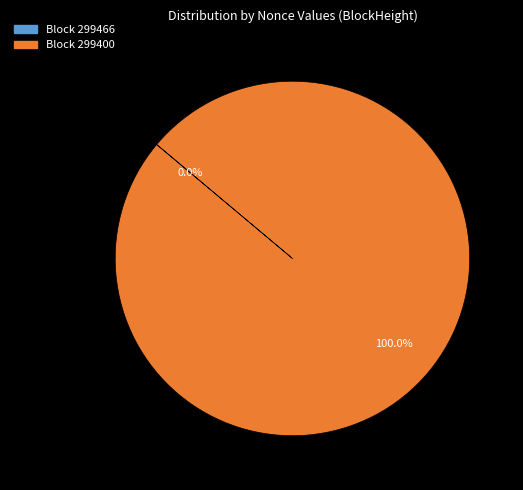

Is there any slice that represents more than half of the pie?

Yes